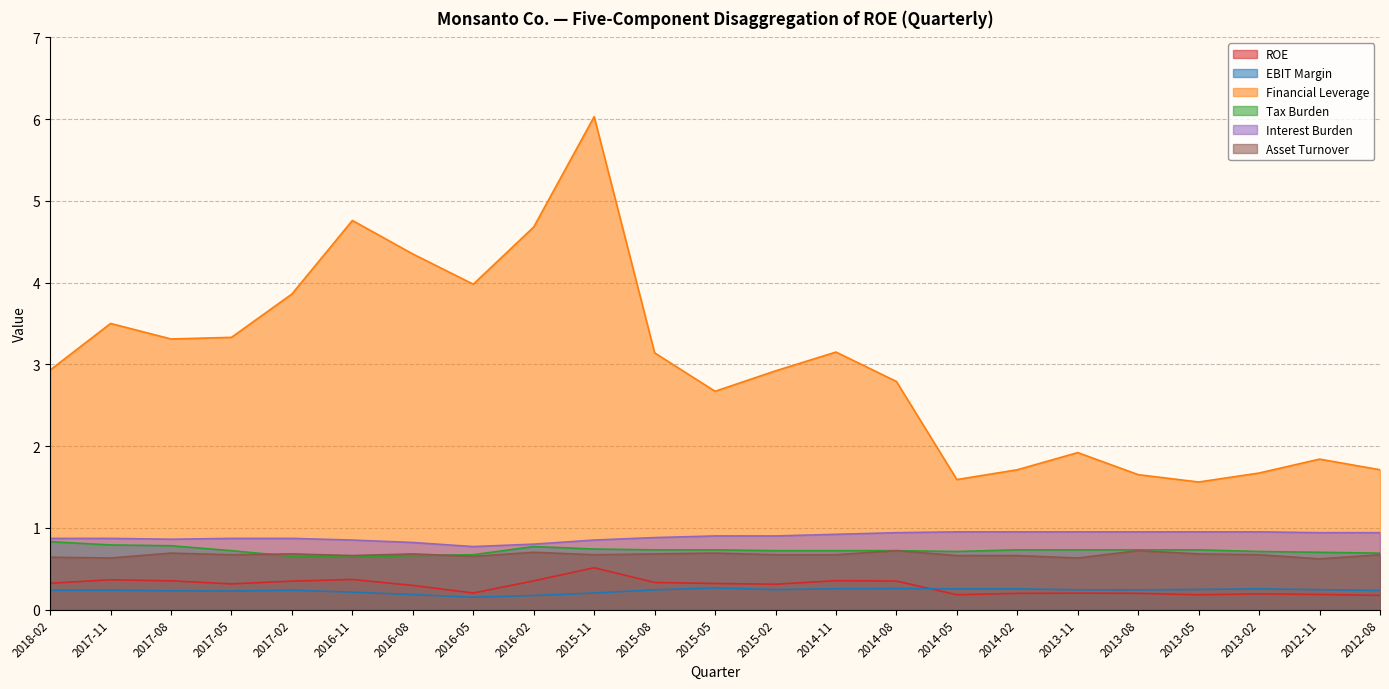

How many lines are shown in the chart?

6